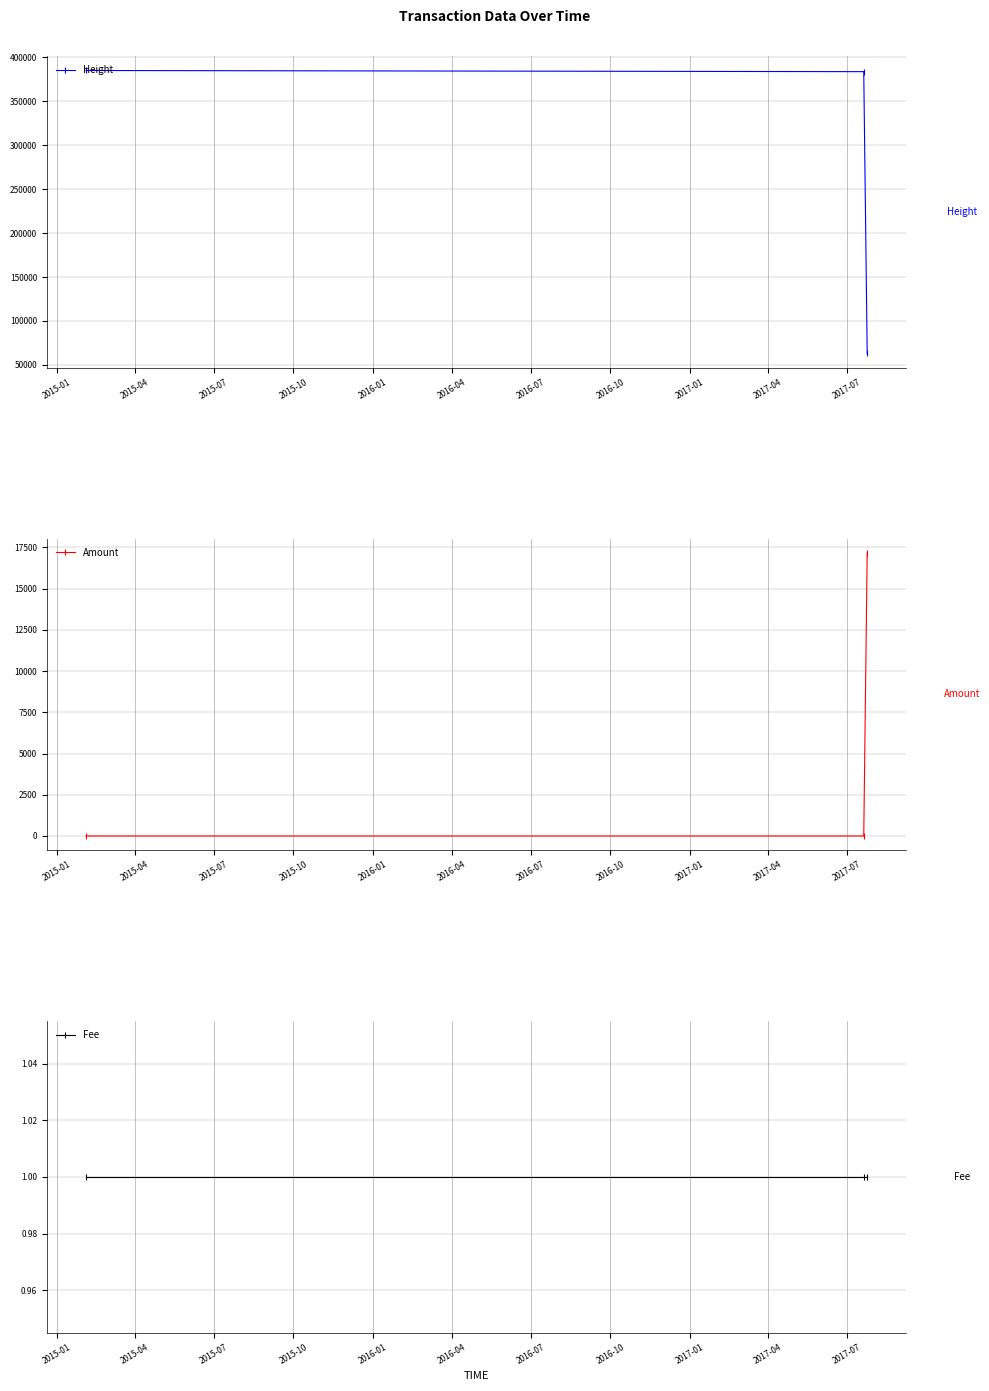

What is the approximate value of Fee at 2015-07?

1